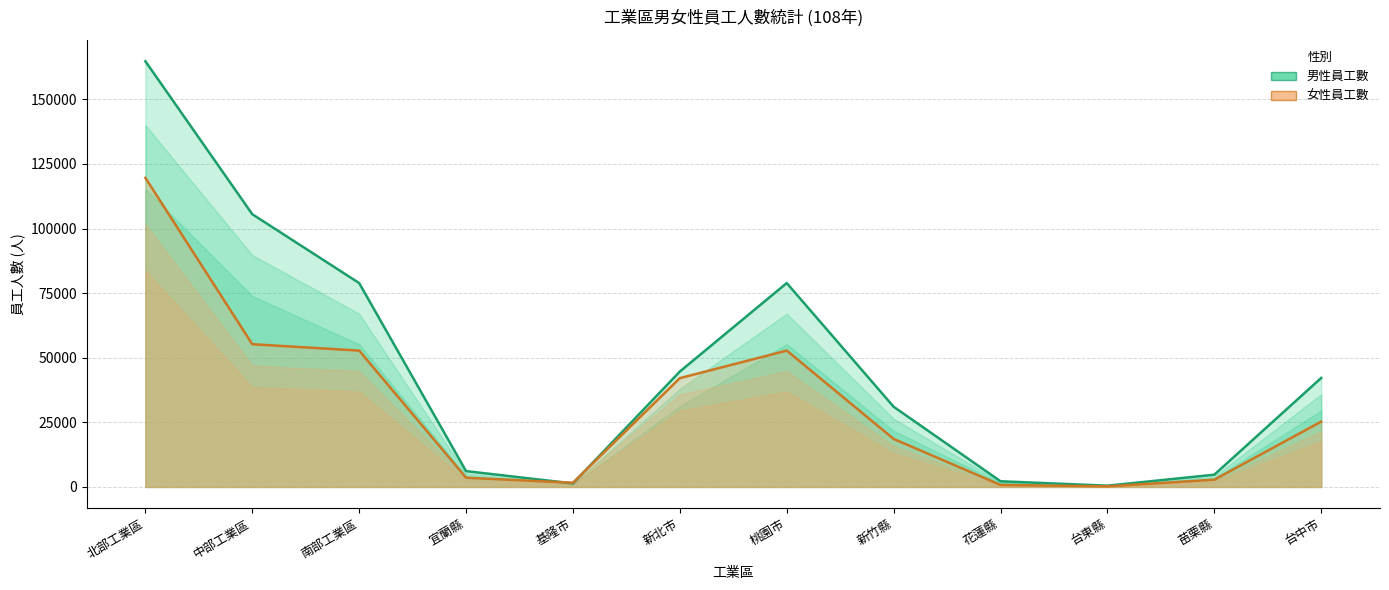

Where do 女性員工數 and 男性員工數 first cross each other?

宜蘭縣 and 基隆市